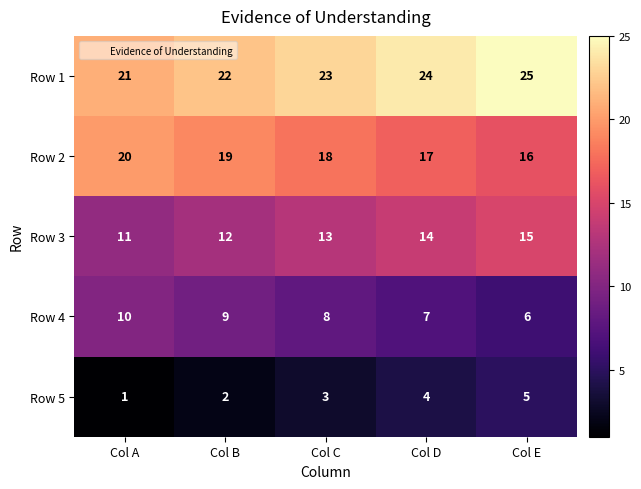

The Row 1 series shows 23 at Col C. True or false?

True